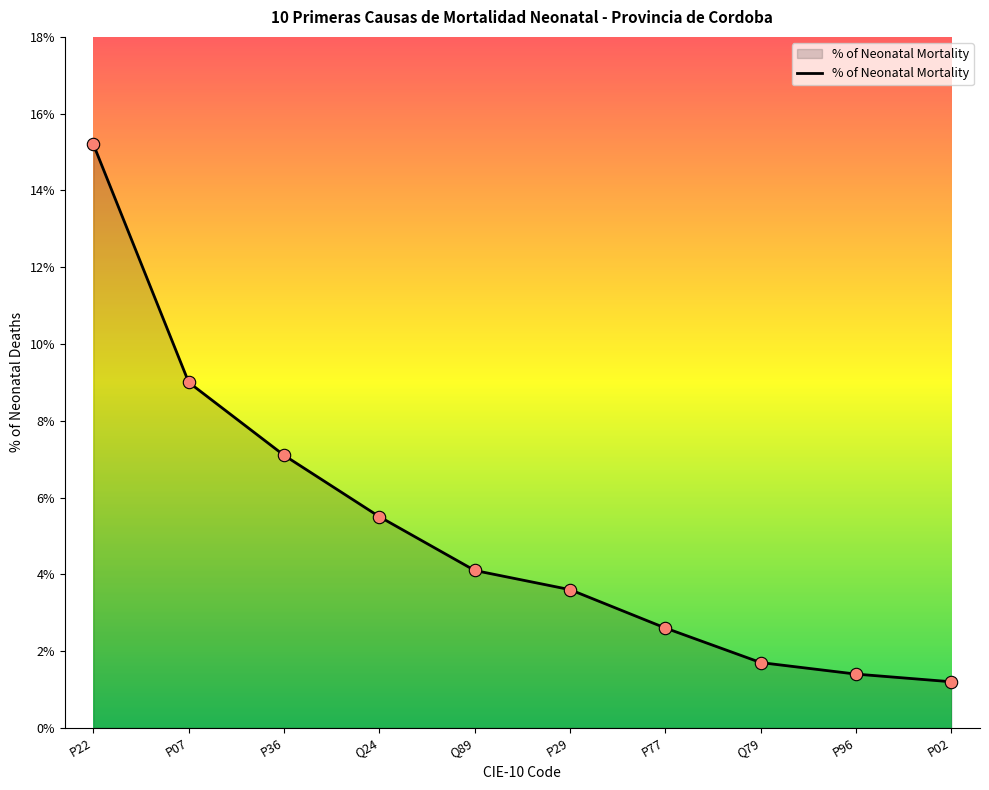

What is the change in value from P22 to P29?

-11.6